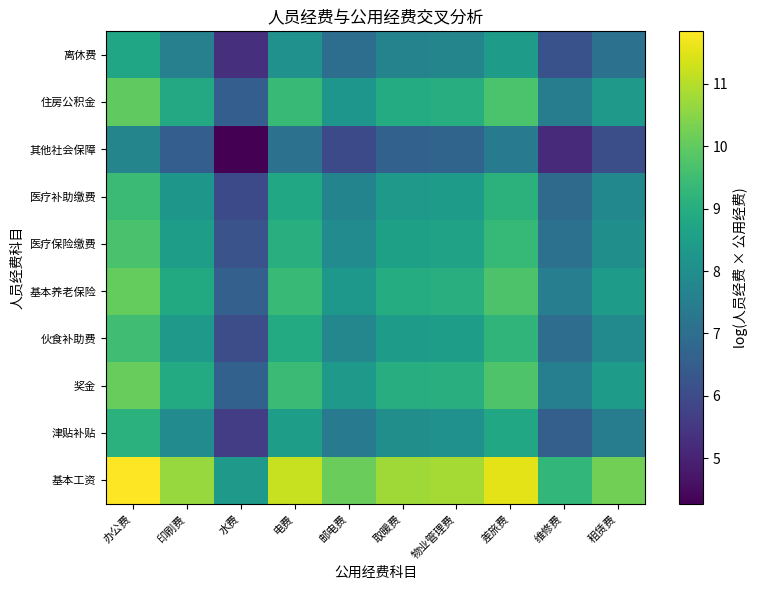

How many series are shown in this chart?

10